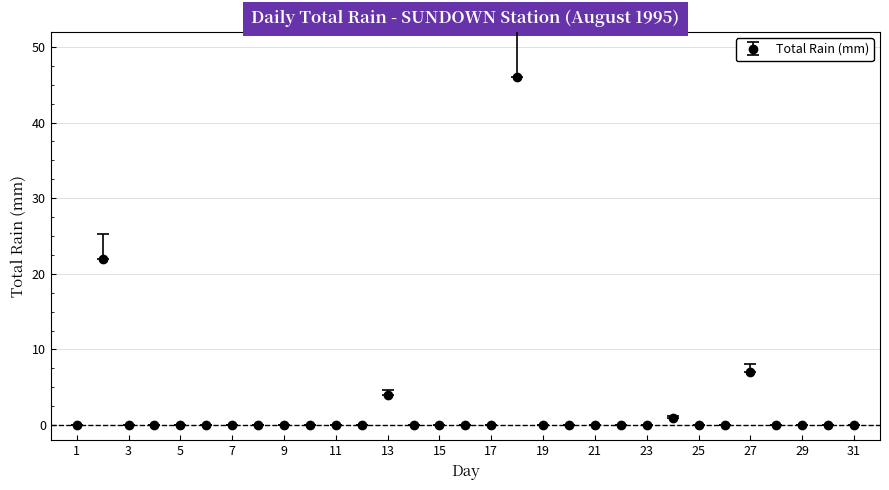

What is the difference between the second highest and minimum values?

22